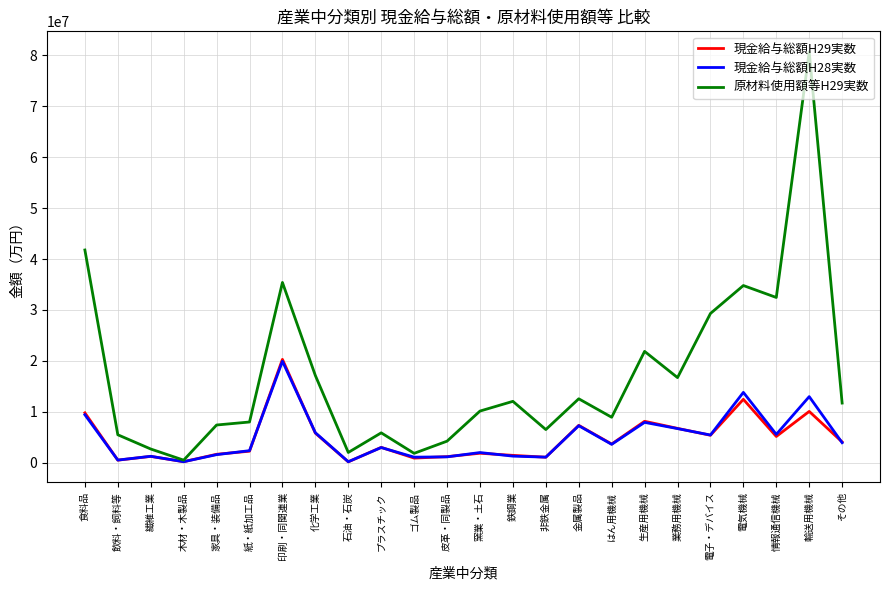

True or false: 現金給与総額H29実数 has a value of 9809930 at 食料品.

True